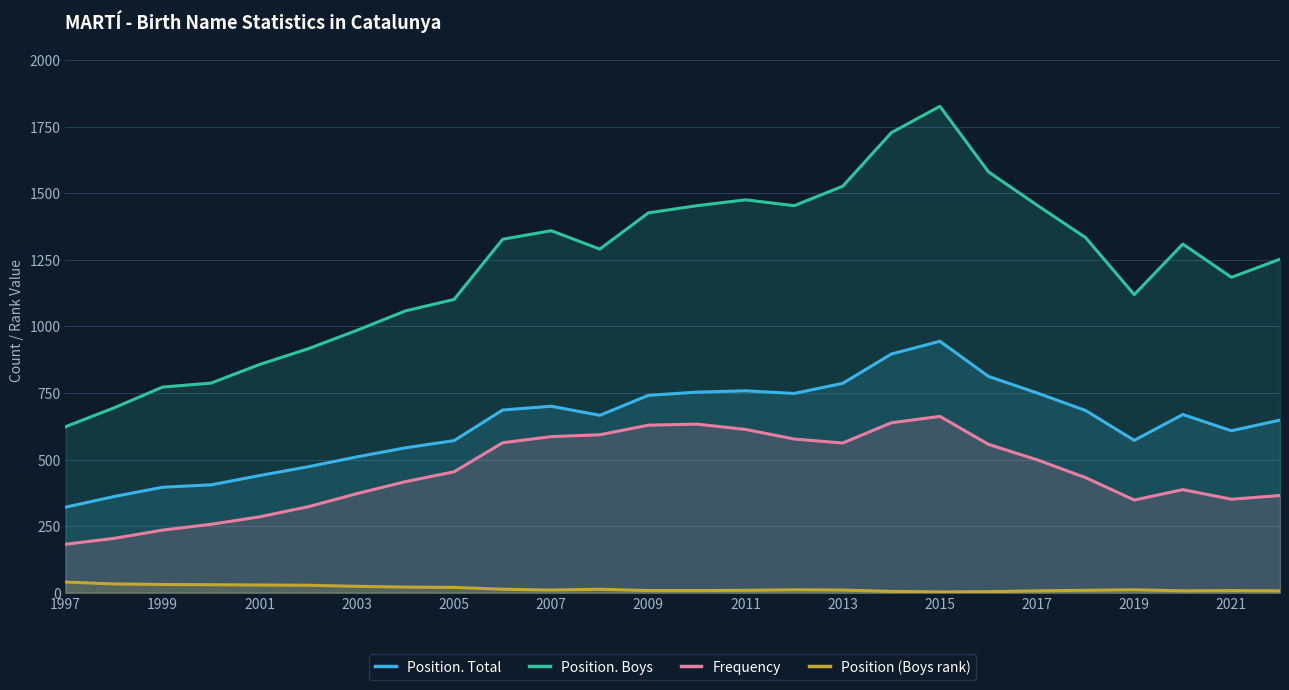

True or false: Position. Boys and Frequency intersect in this chart.

False